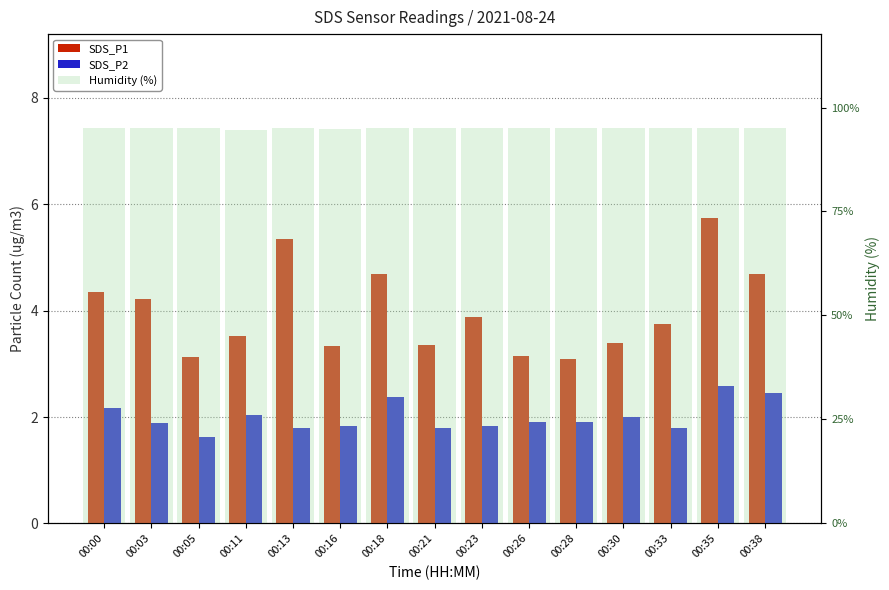

What value does the SDS_P2 series have at 00:16?

1.8